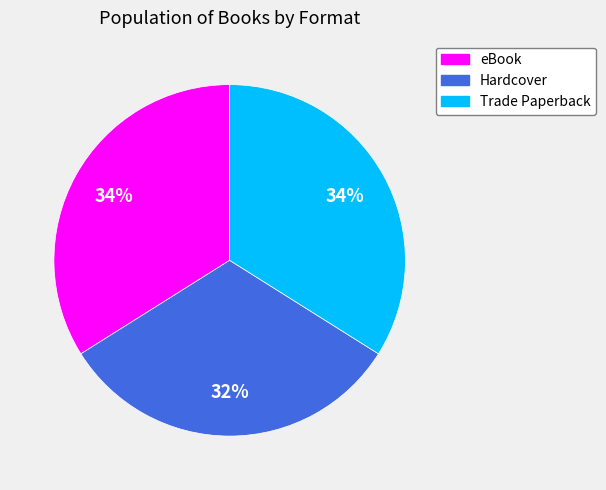

Count the number of slices in the pie.

3